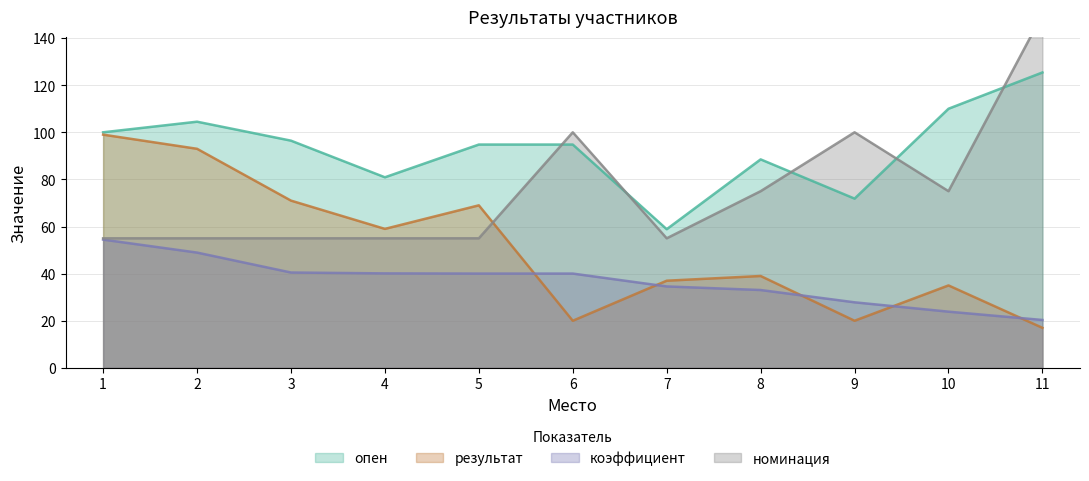

Between 2 and 5, which is larger?

2